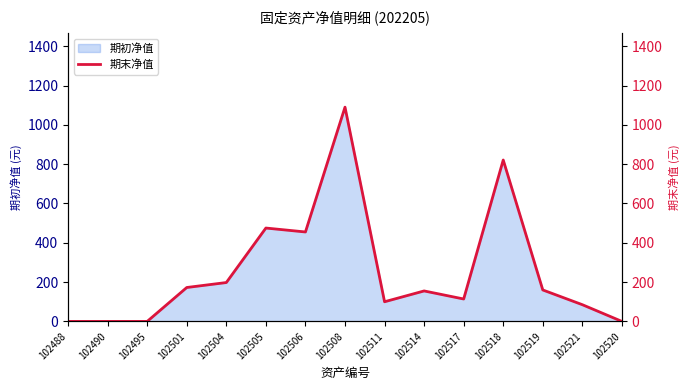

What is the label of the 13th point from the right?

102495